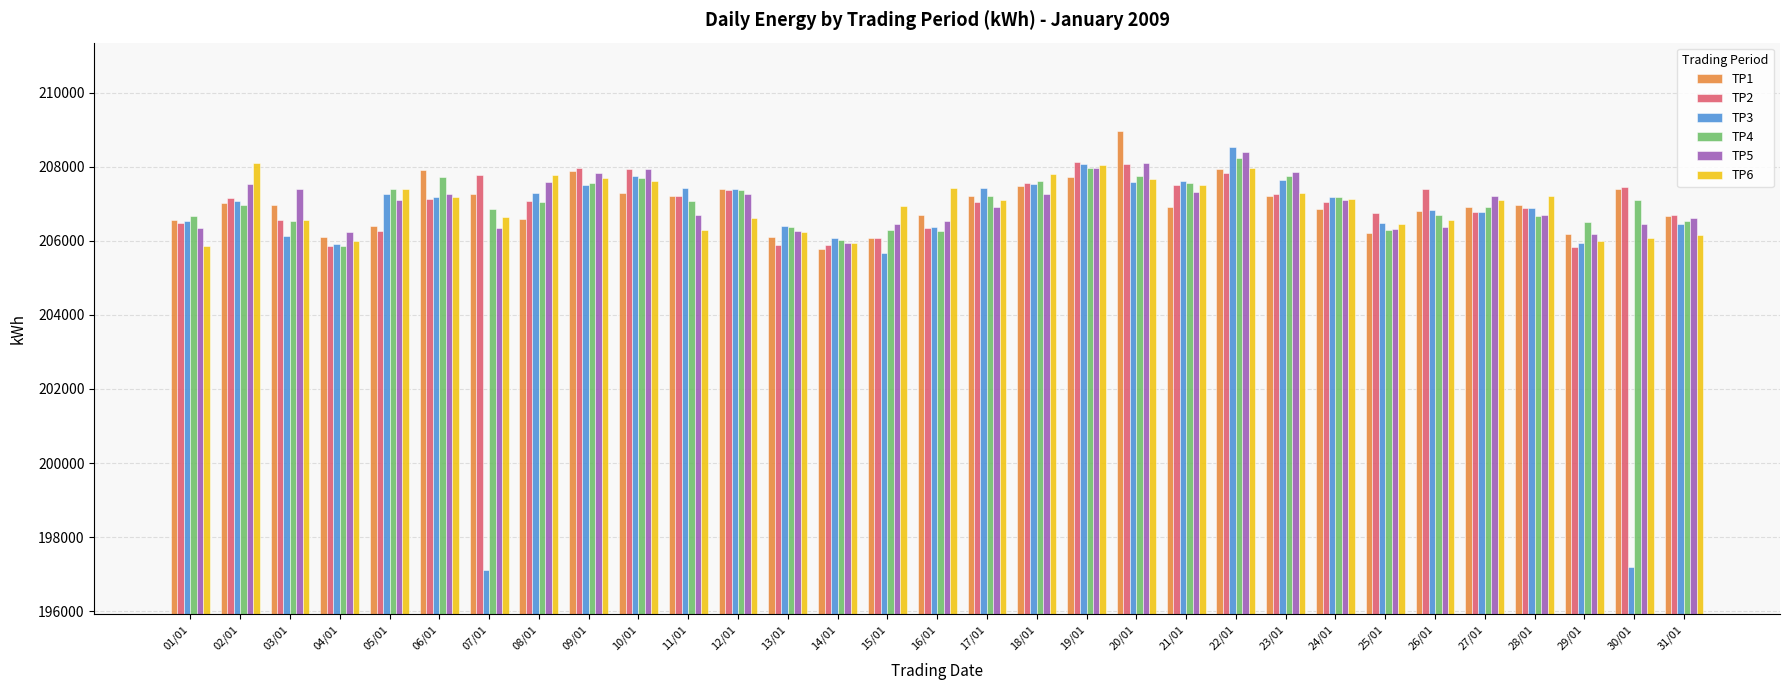

What position from the left is 07/01?

7